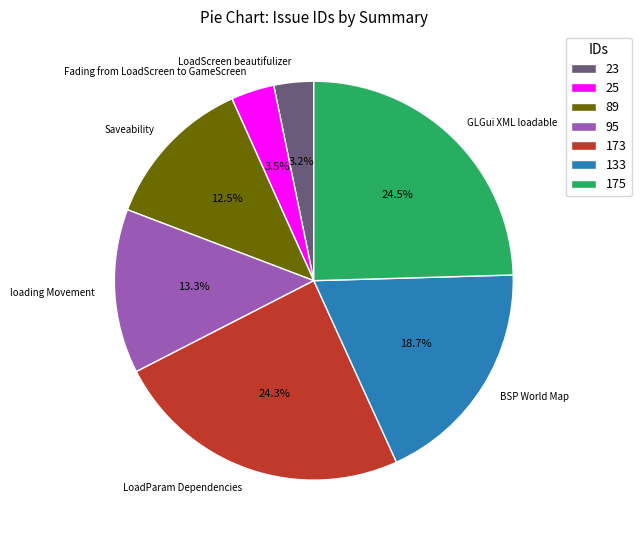

Is there a majority slice in this chart?

No